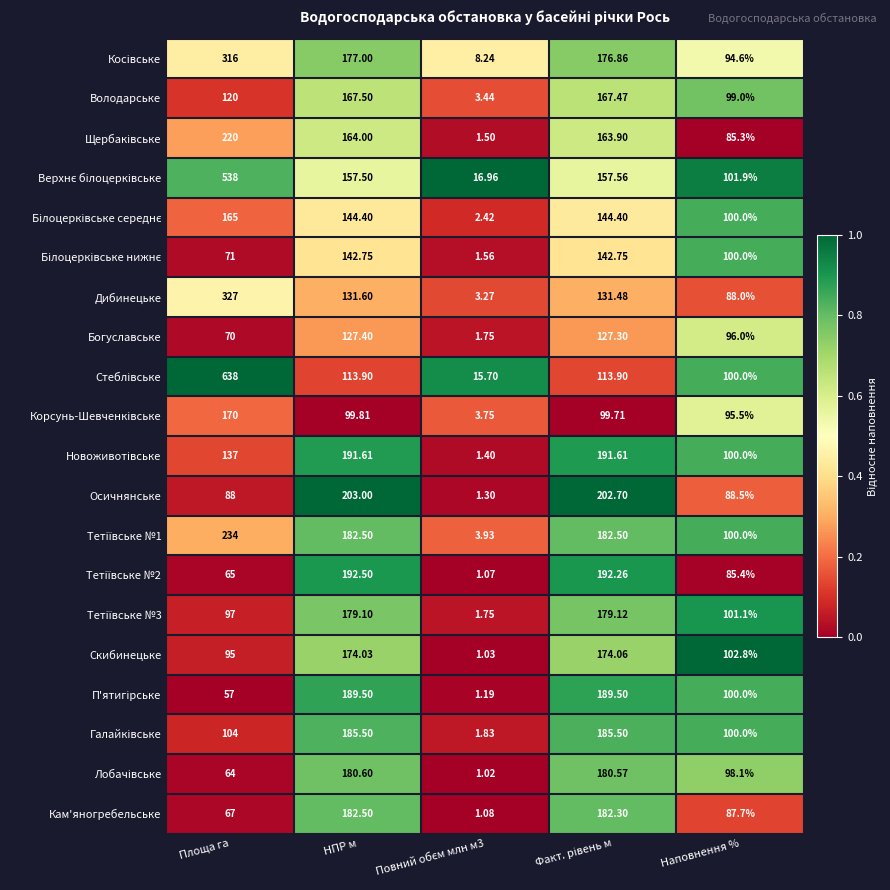

What is the total value across all series at Наповнення %?

1923.9